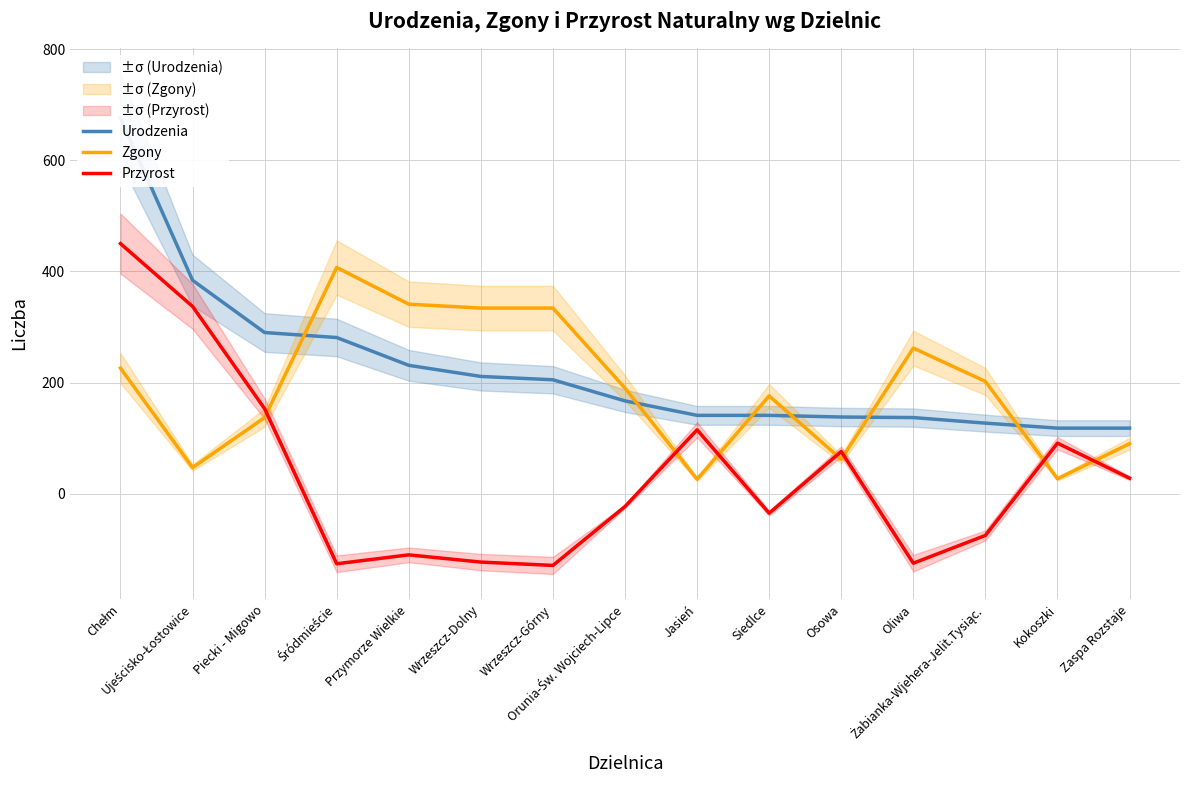

What is the highest value of the Zgony series?

407